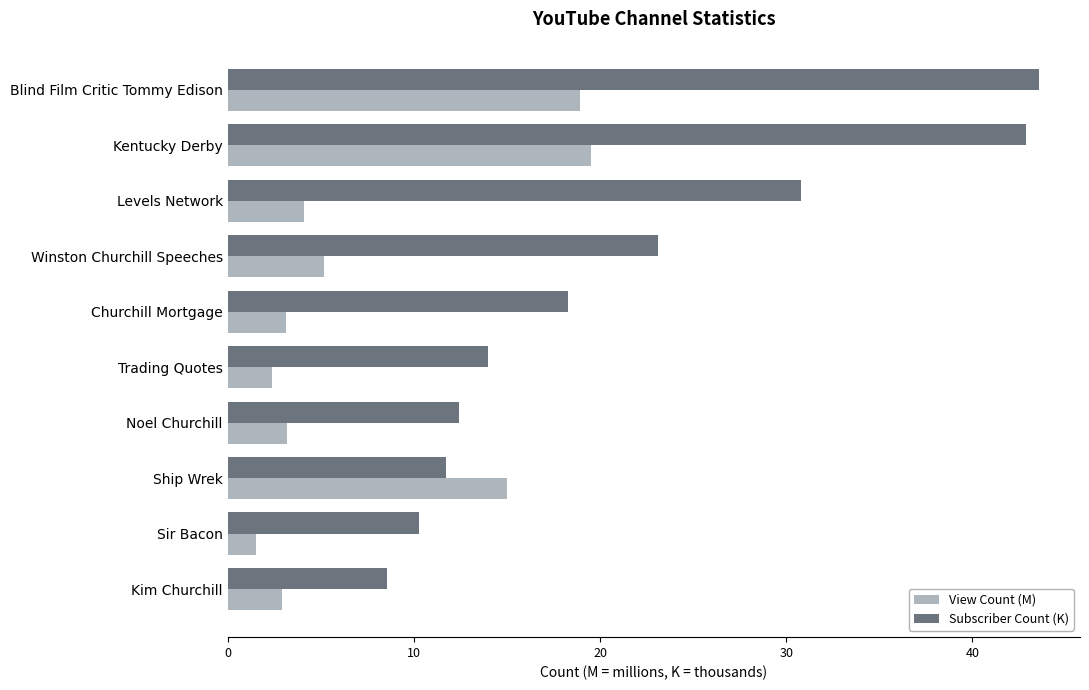

At which label does View Count (M) reach its minimum?

Sir Bacon